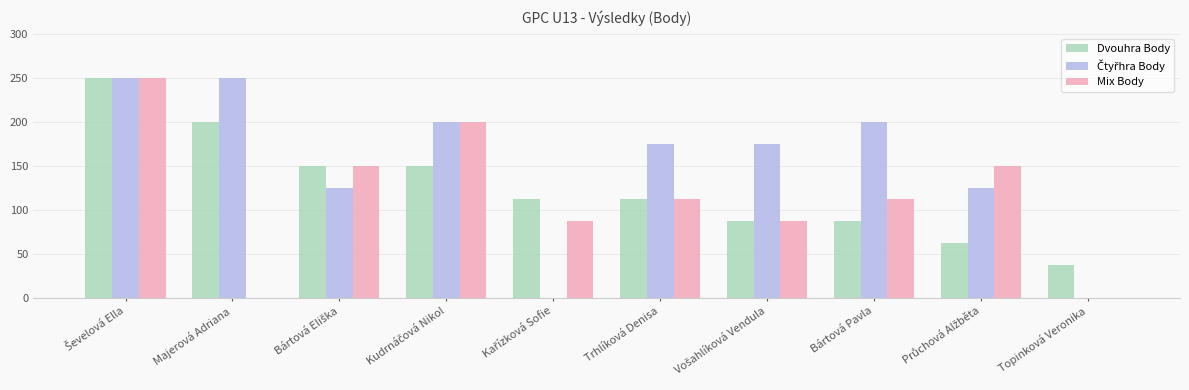

How many series are shown in this chart?

3